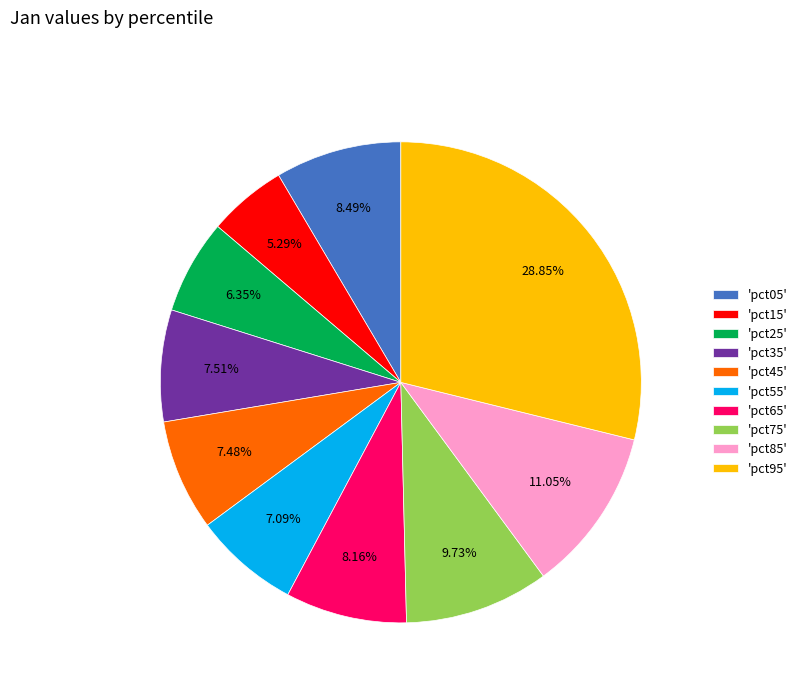

Combined, do 'pct05' and 'pct55' account for over 50%?

No